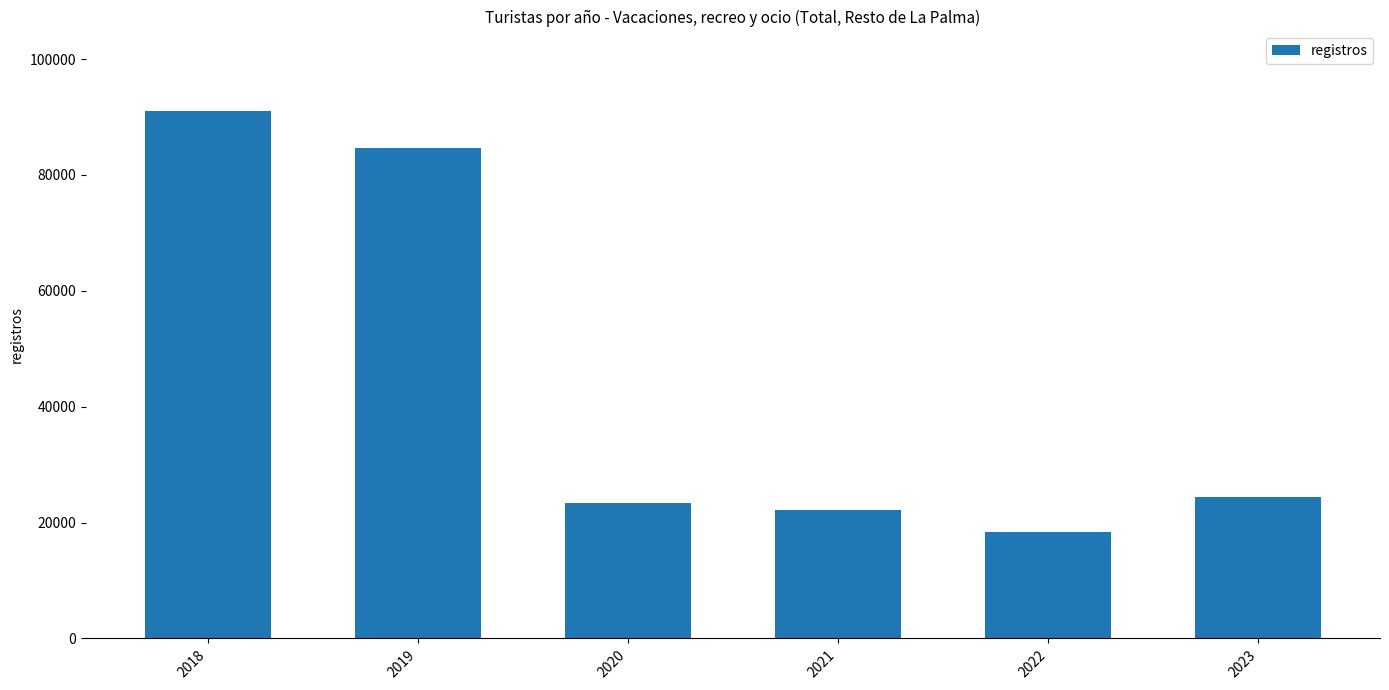

What is the value of the 1st bar from the left?

91090